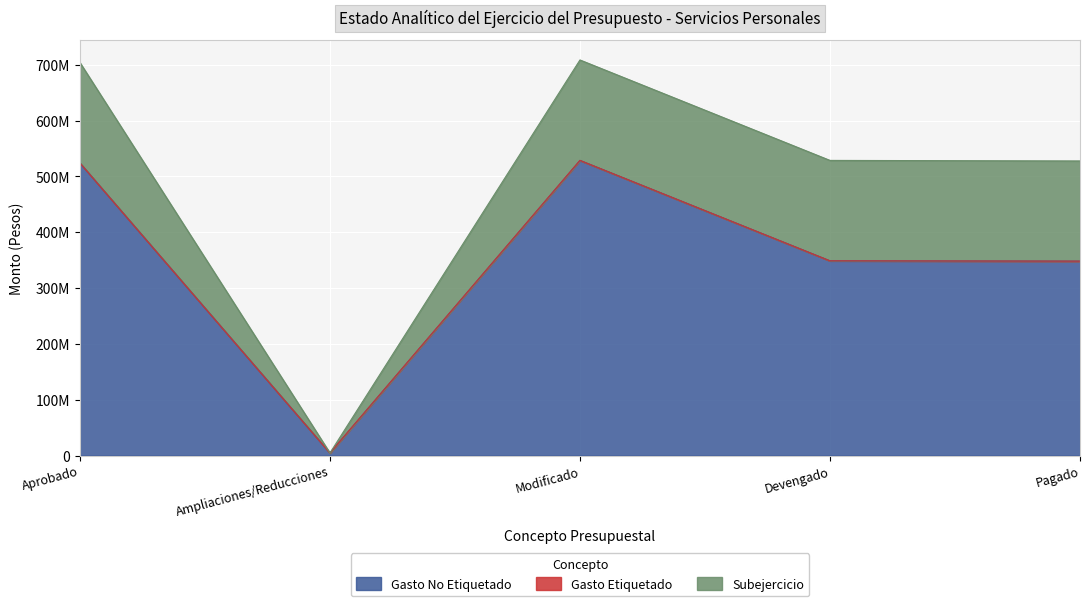

What position from the left is Ampliaciones/Reducciones?

2